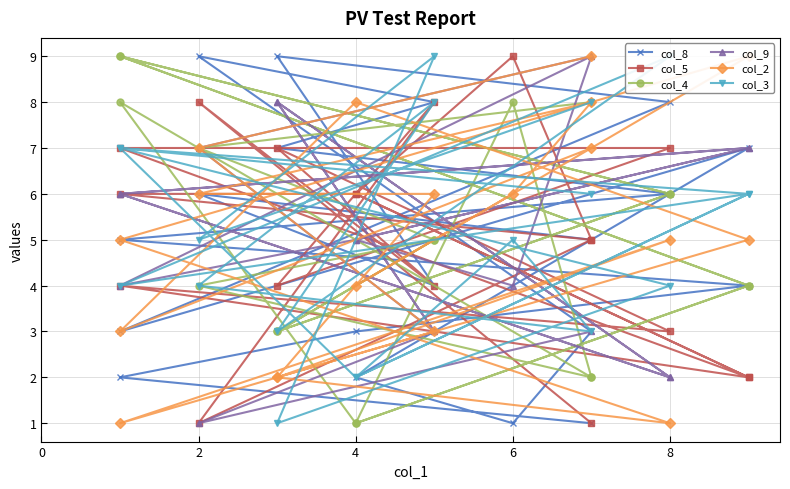

True or false: col_4 has more than 2 interior local peaks.

True